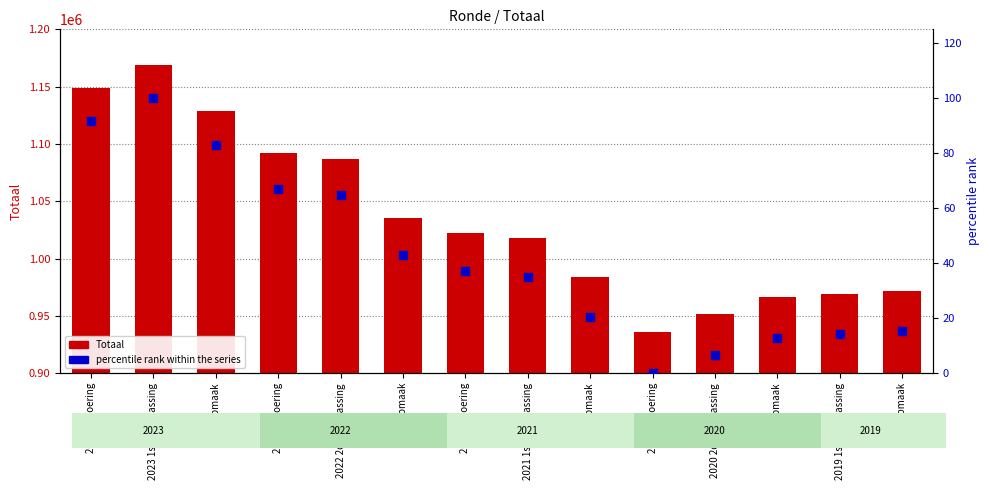

What is the total value across all series at 2019 opmaak?

971770.3